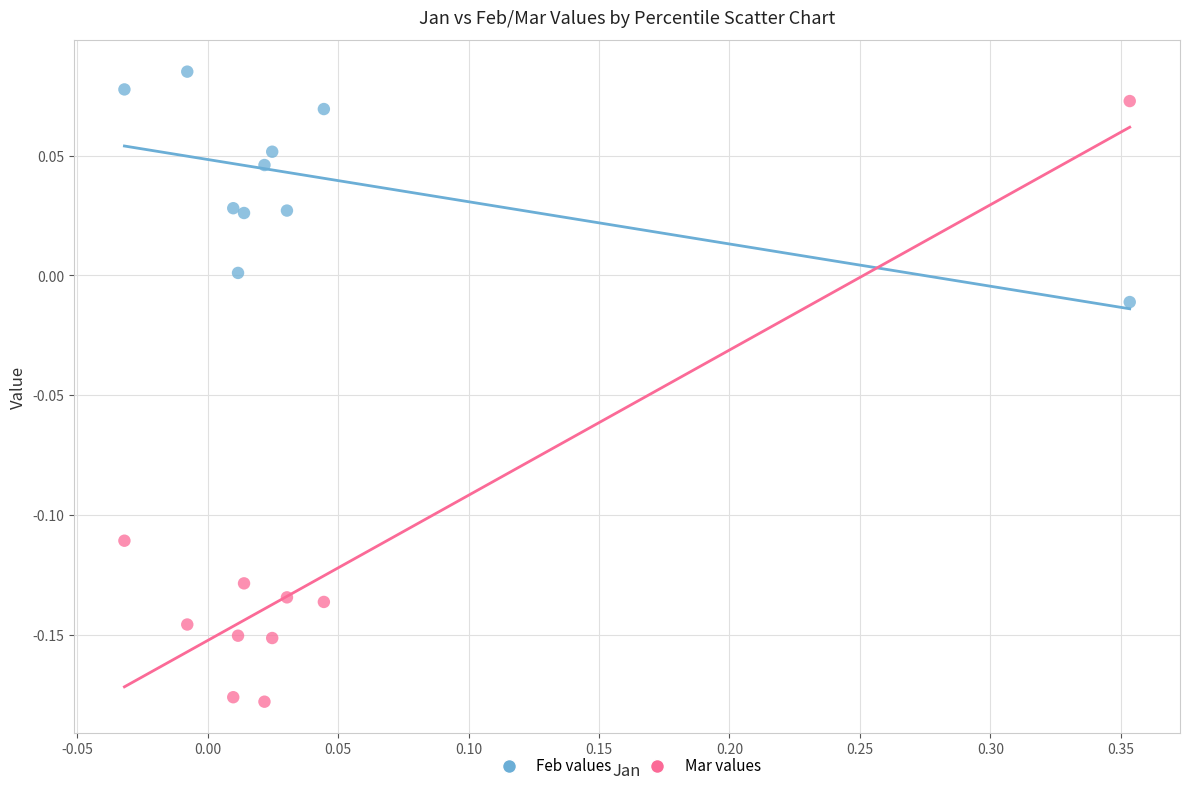

What are all the series names shown in the legend?

Feb values, Mar values